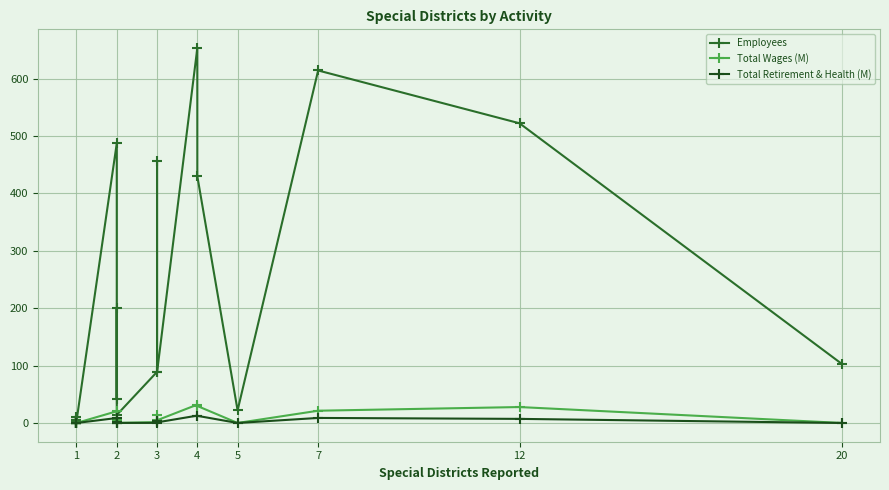

What is the average value of the Employees series?

208.3